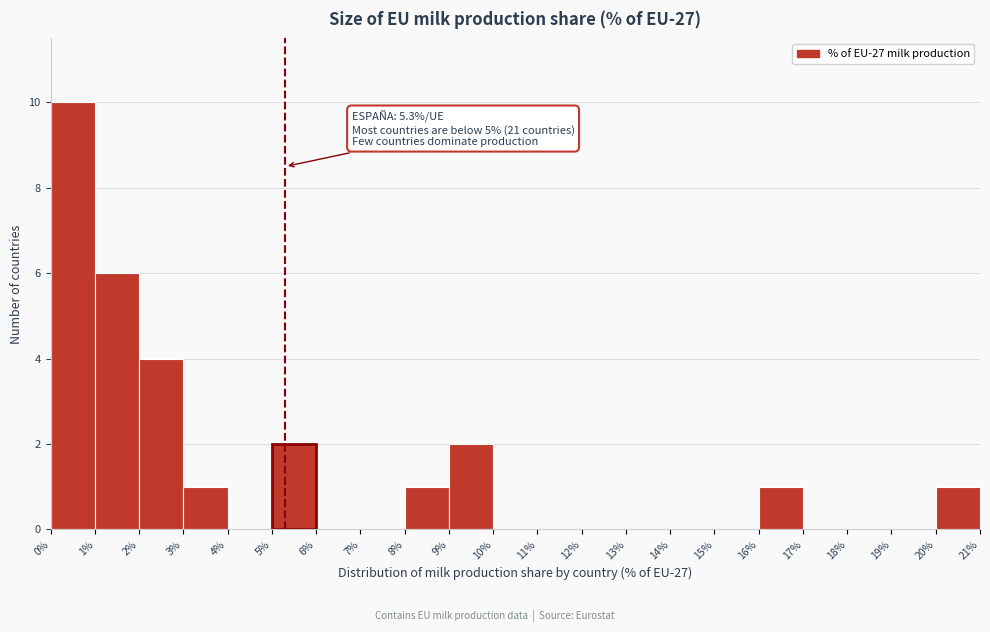

Which range on the x-axis has the tallest bar?

0% to 1%